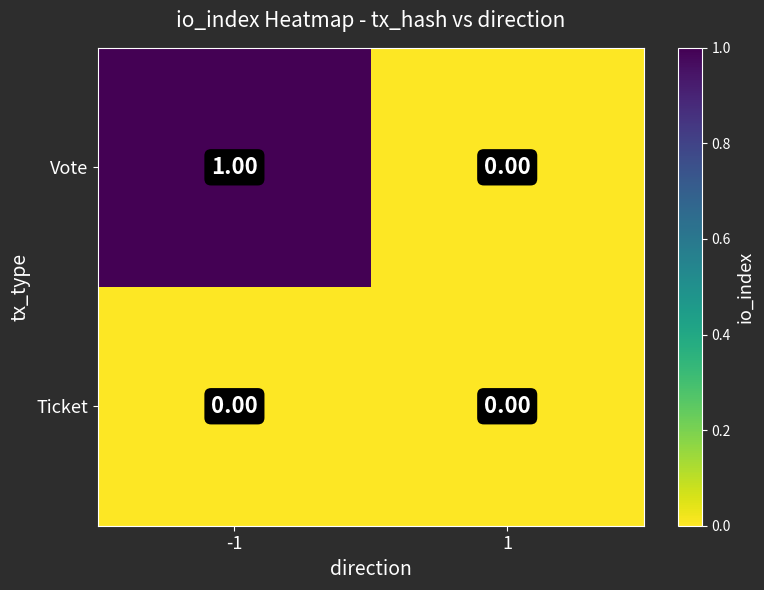

Between -1 and 1, which series saw the biggest shift?

Vote